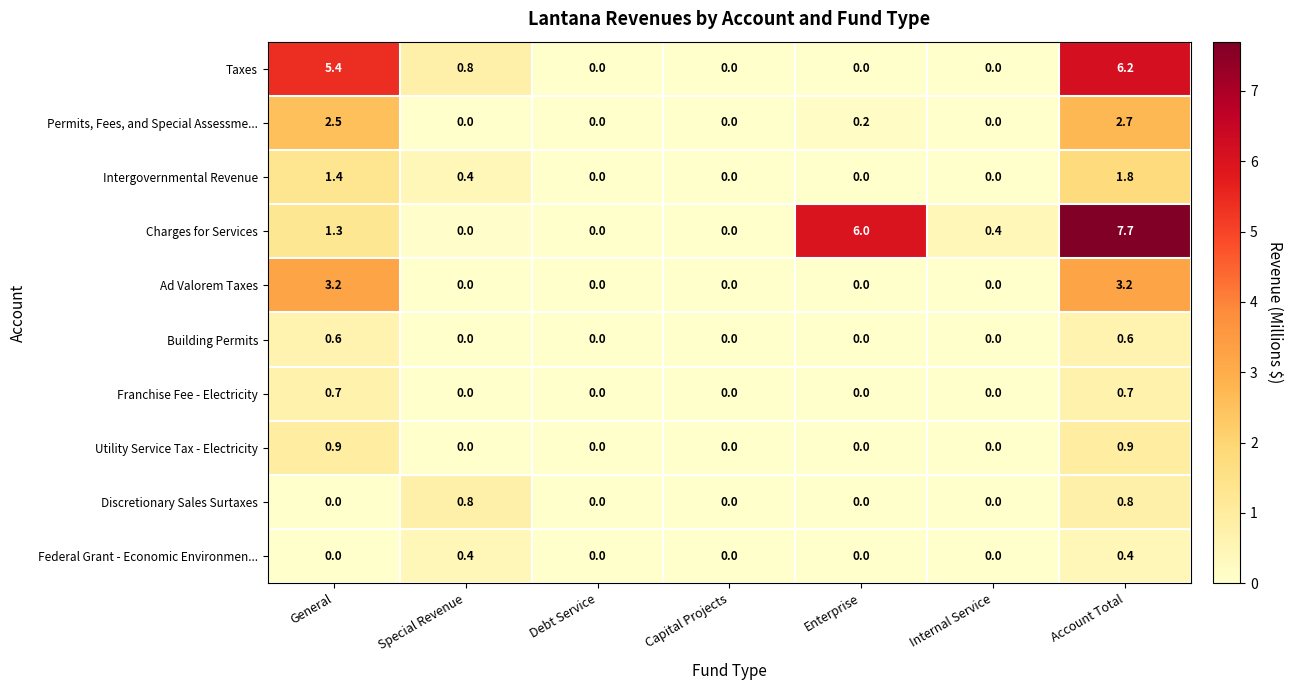

How many positive values does the Federal Grant - Economic Environmen... series have?

2